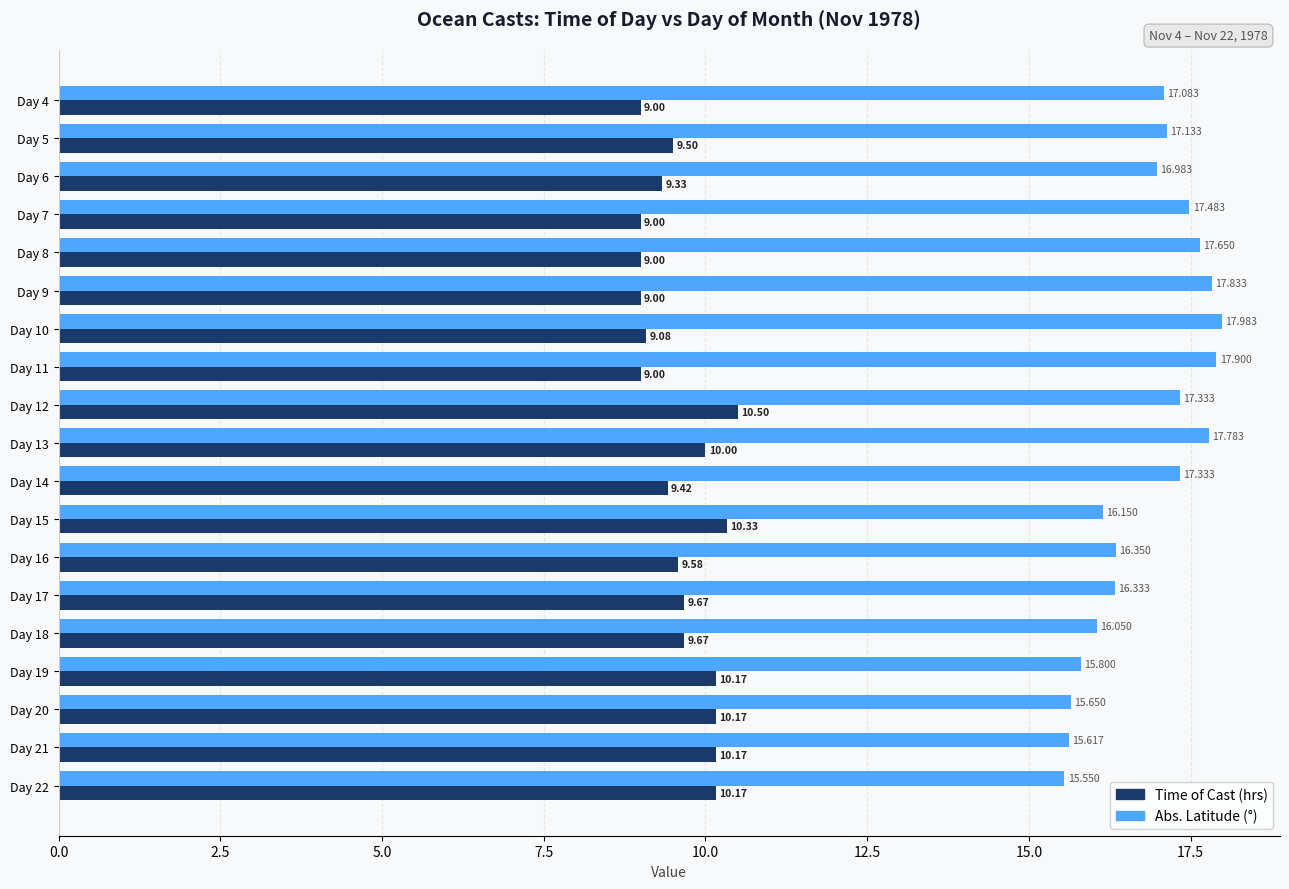

Between Day 11 and Day 18, which series saw the biggest shift?

Abs. Latitude (°)